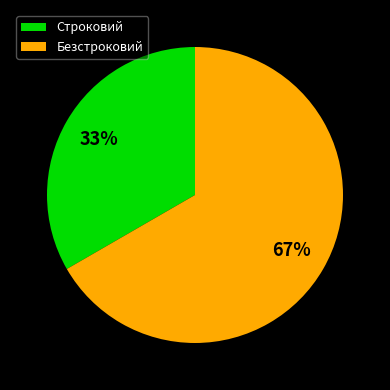

To the nearest percent, what is the combined percentage of Строковий and Безстроковий?

100%